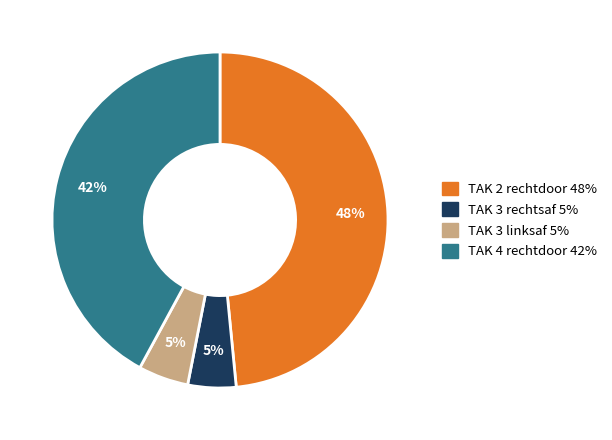

Which has a higher value, TAK 3 rechtsaf or TAK 4 rechtdoor?

TAK 4 rechtdoor